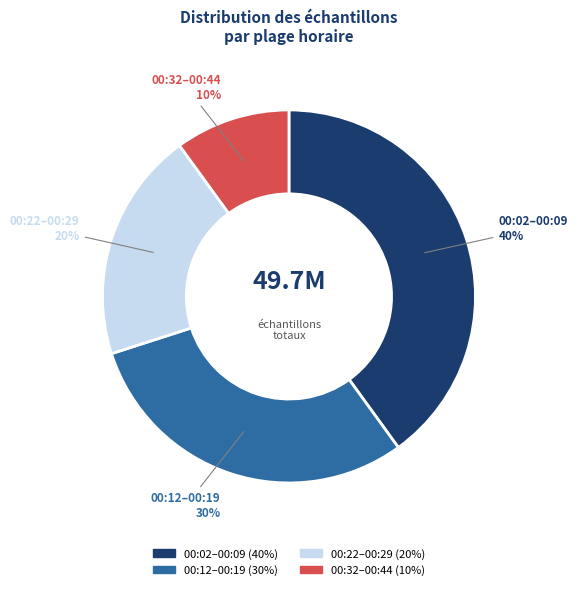

To the nearest percent, what is the average slice percentage?

25%